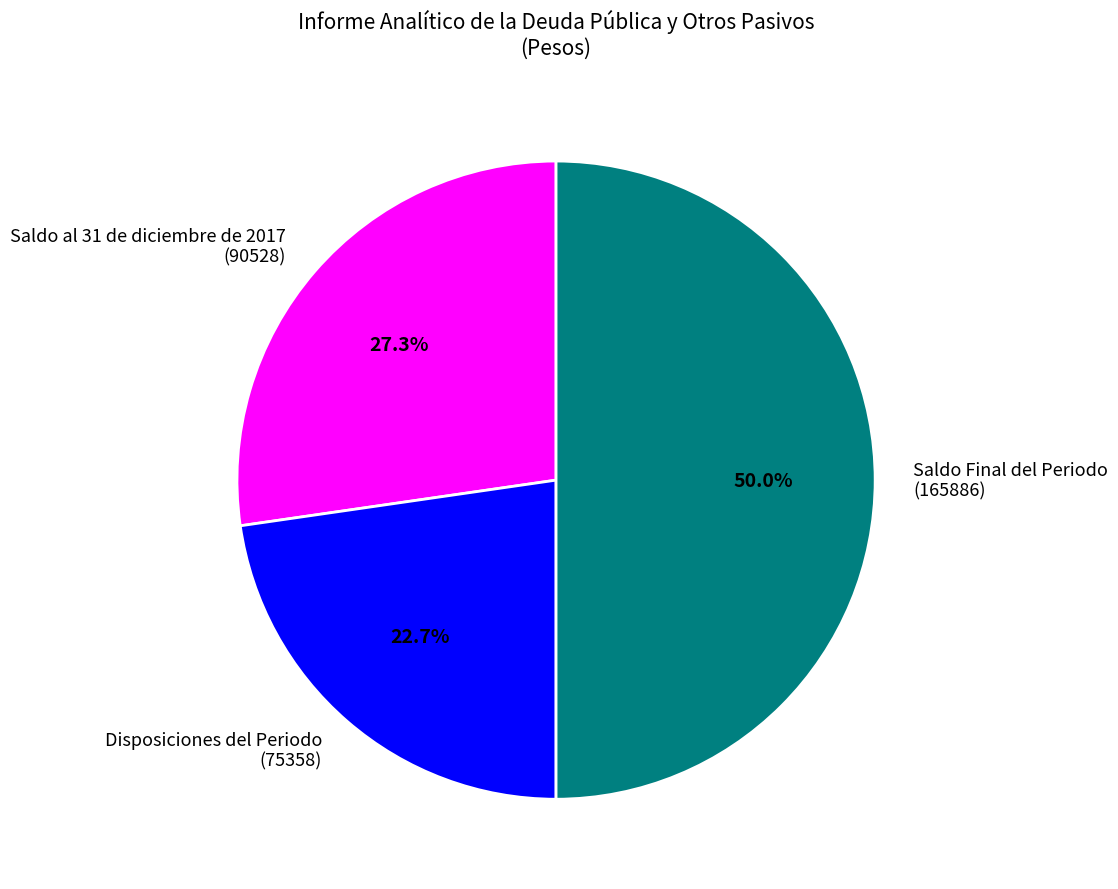

Count the number of slices in the pie.

3